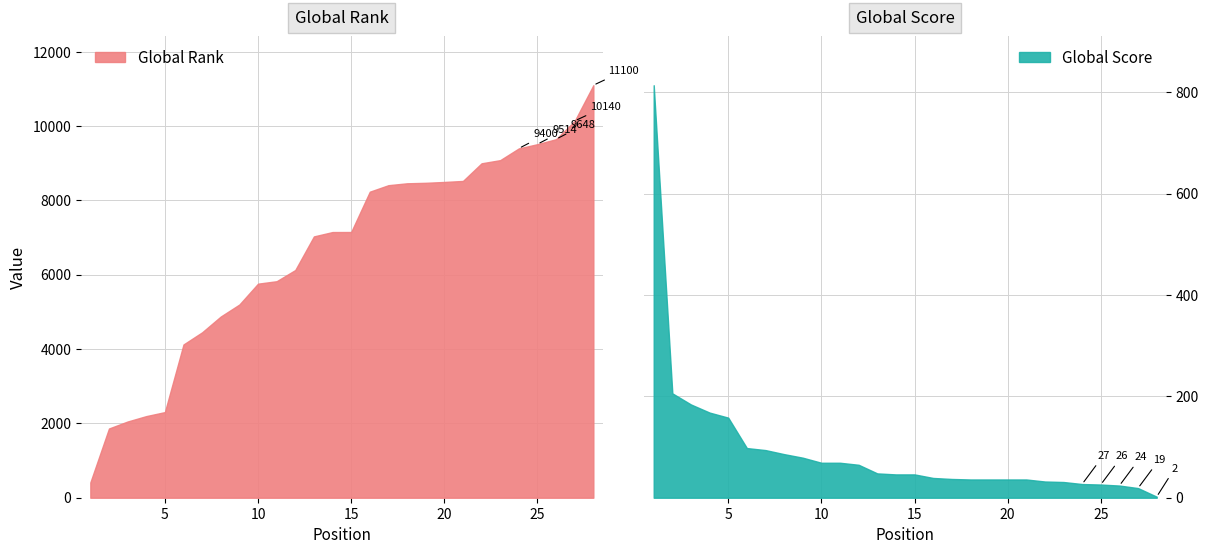

Count the number of data series in this chart.

2